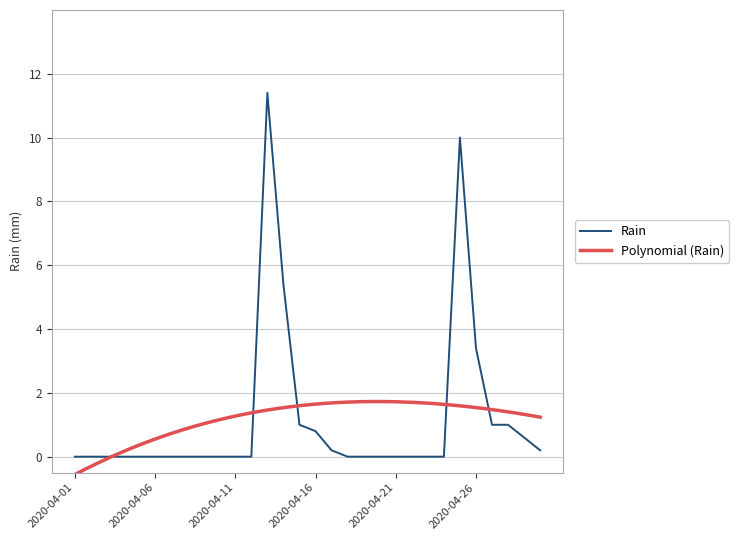

What is the difference between the second highest and second lowest values?

10.0